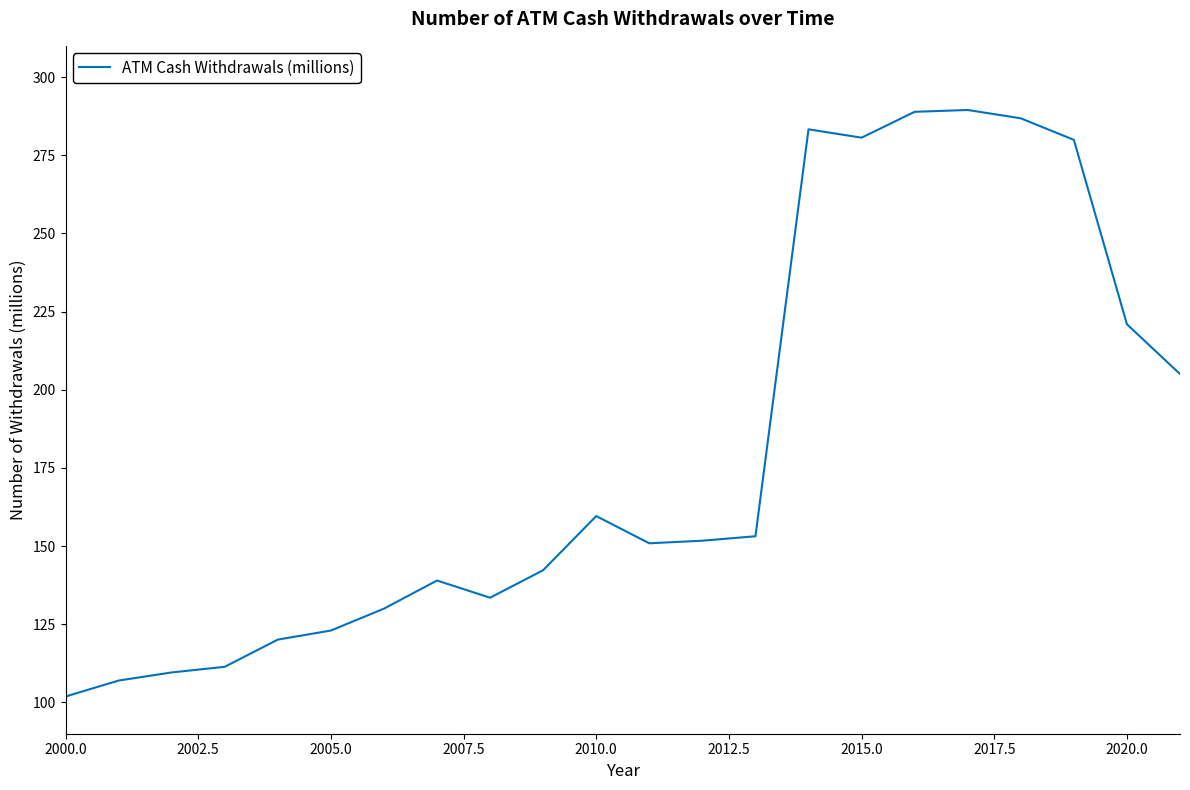

What is the difference between the maximum and minimum values?

187.6